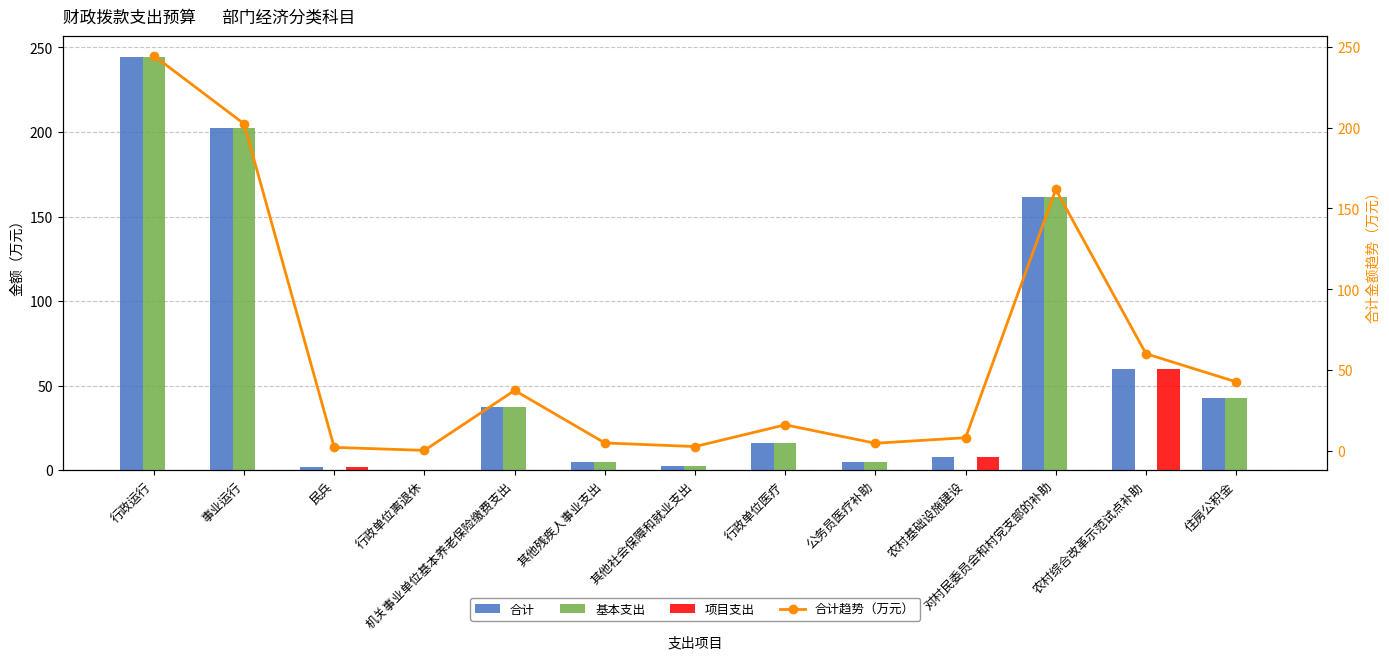

How many groups of bars are there?

13